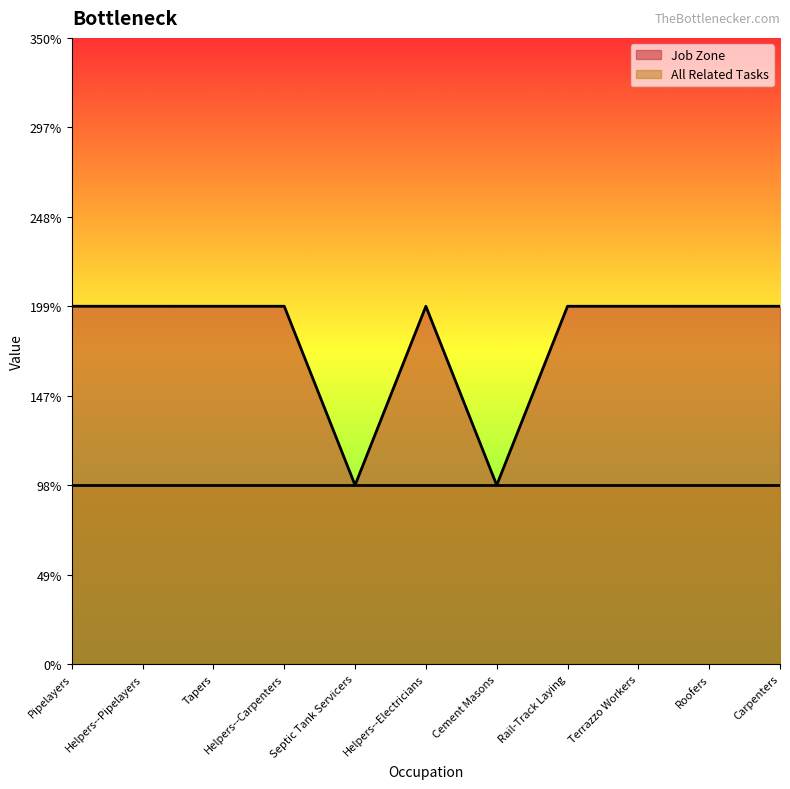

What is the difference between the maximum and minimum values?

1